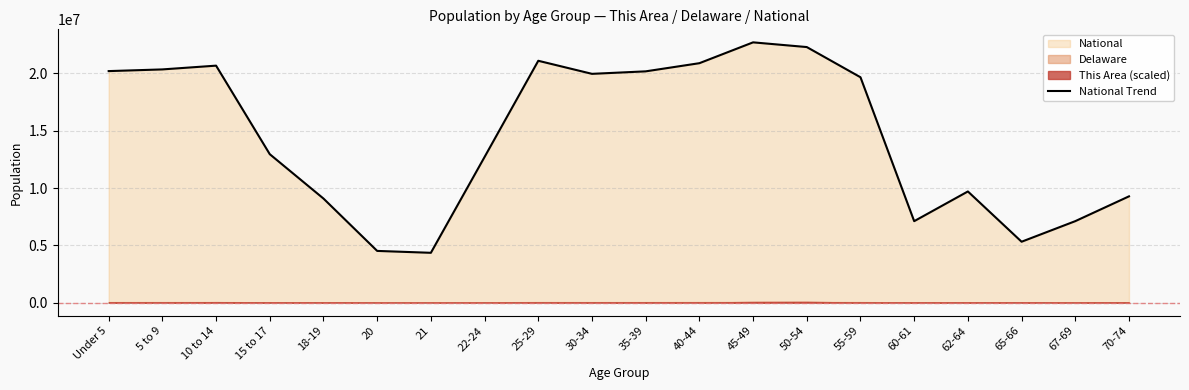

Is it true that the value at 15 to 17 is 12954254?

True